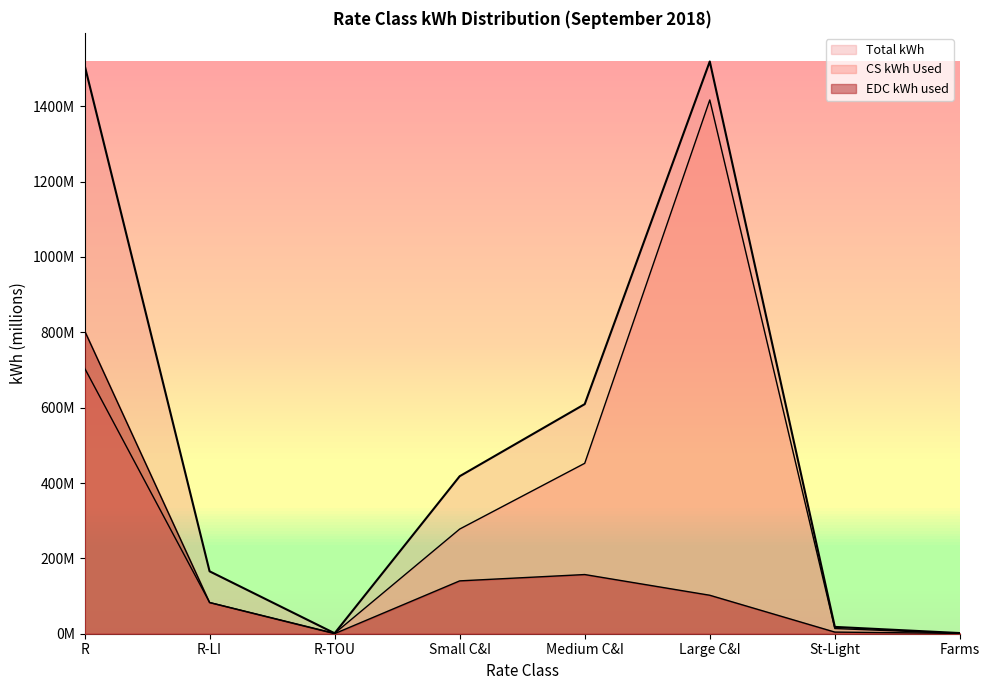

How many values in the CS kWh Used series exceed 277?

4